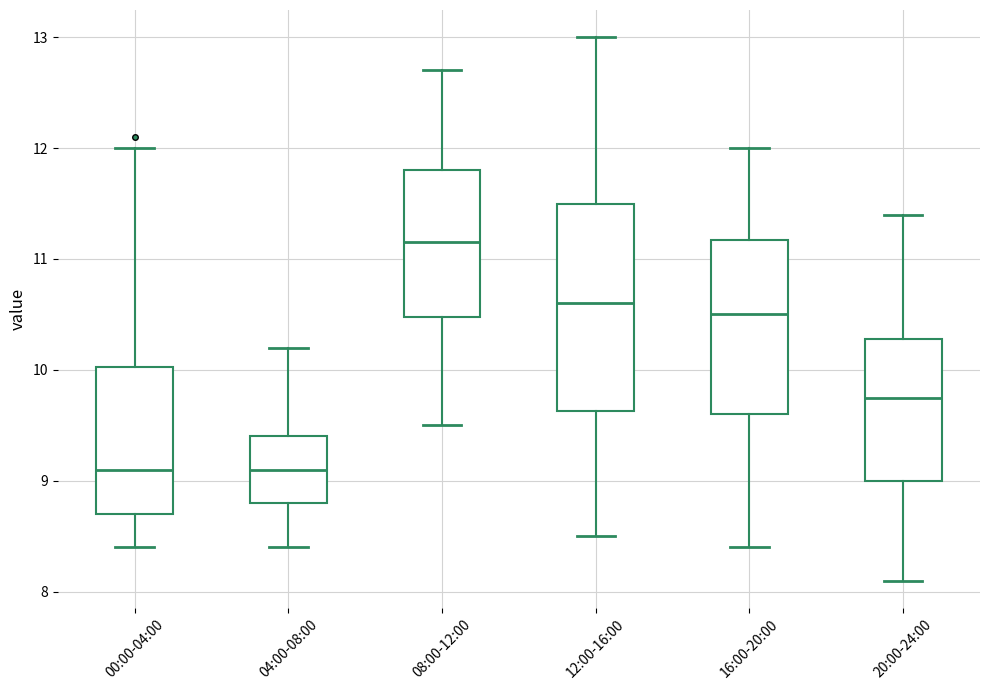

Where does the upper whisker of the box for 04:00-08:00 end on the y-axis? The values are not printed on the chart, so give them approximately, as read against the axis.

10.2